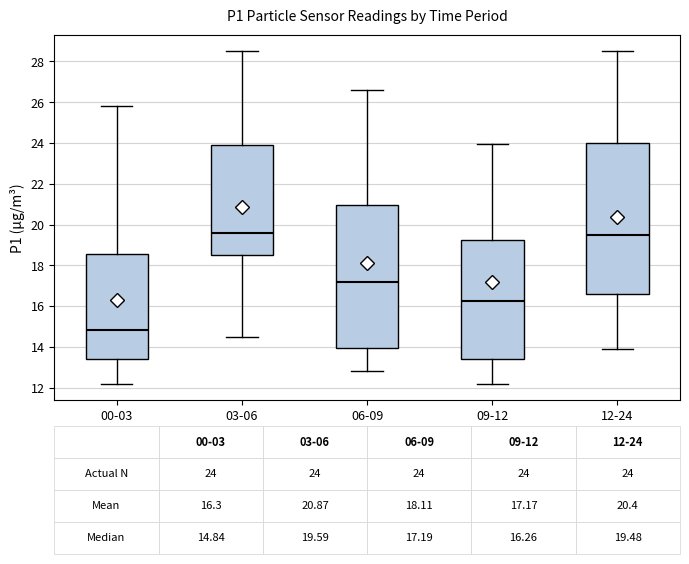

Comparing the boxes themselves (not the whiskers), which one is the tallest?

12-24